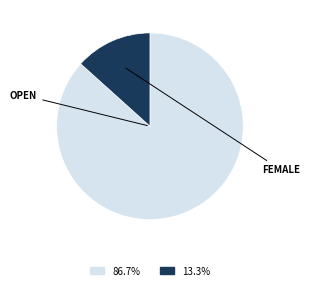

Is there any slice that represents more than half of the pie?

Yes